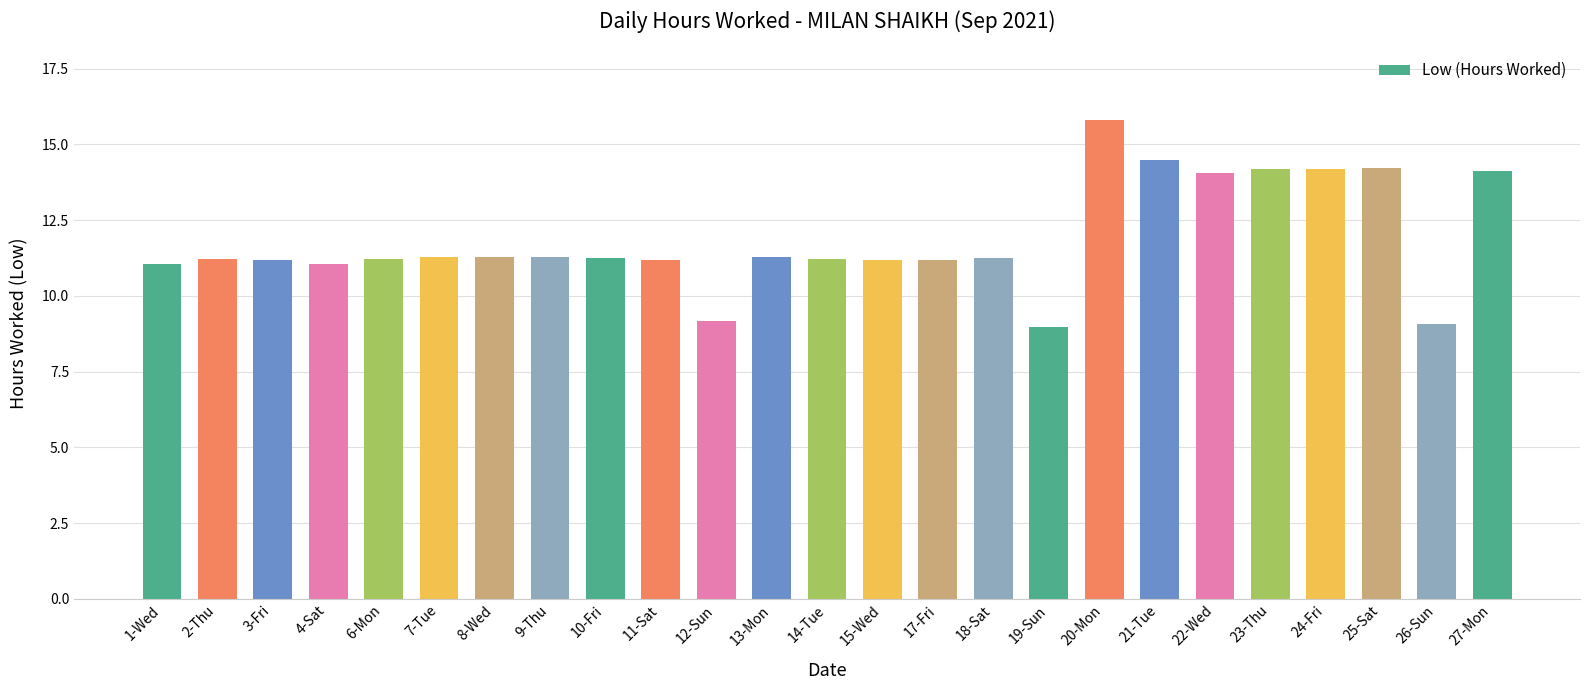

What is the label of the 9th bar from the right?

19-Sun